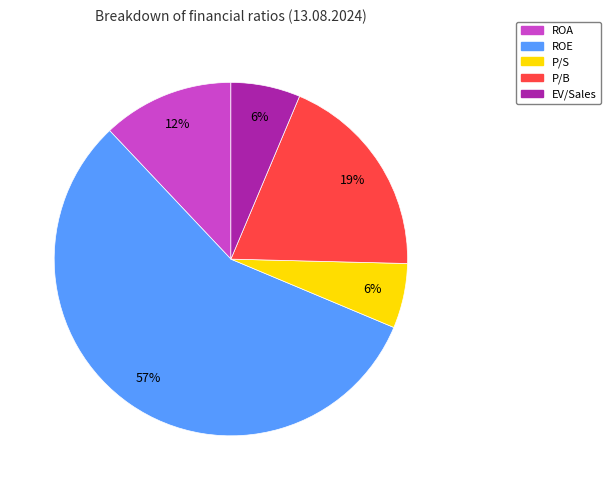

Which category has the biggest portion of the pie?

ROE